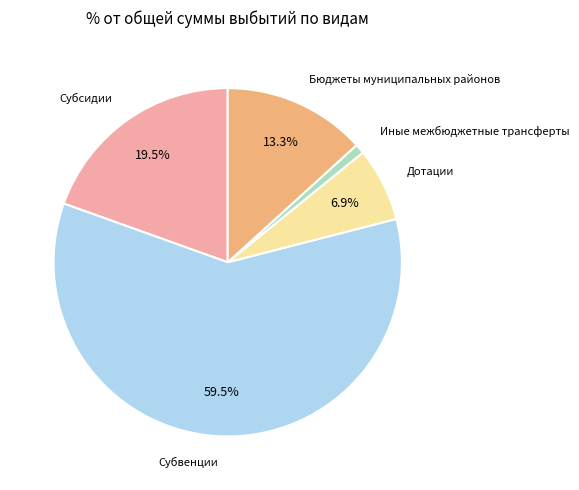

What is the ratio of the value at Субсидии to the value at Субвенции?

0.3